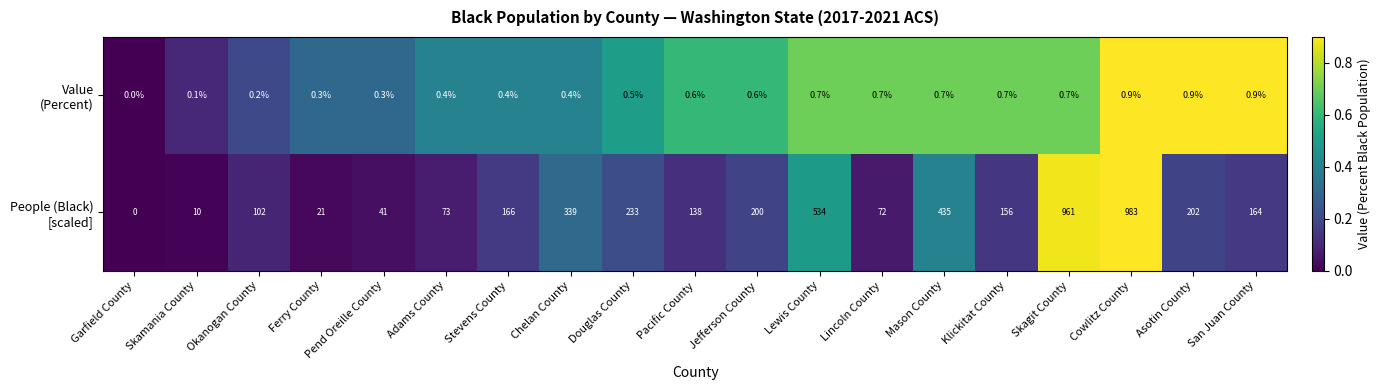

What is the difference between the highest and lowest values at Lincoln County?

71.3